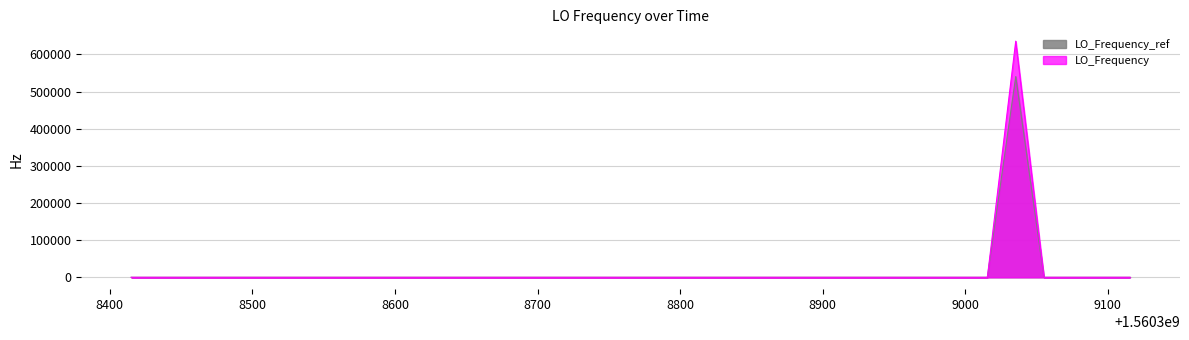

Which series has the largest range (max minus min)?

LO_Frequency